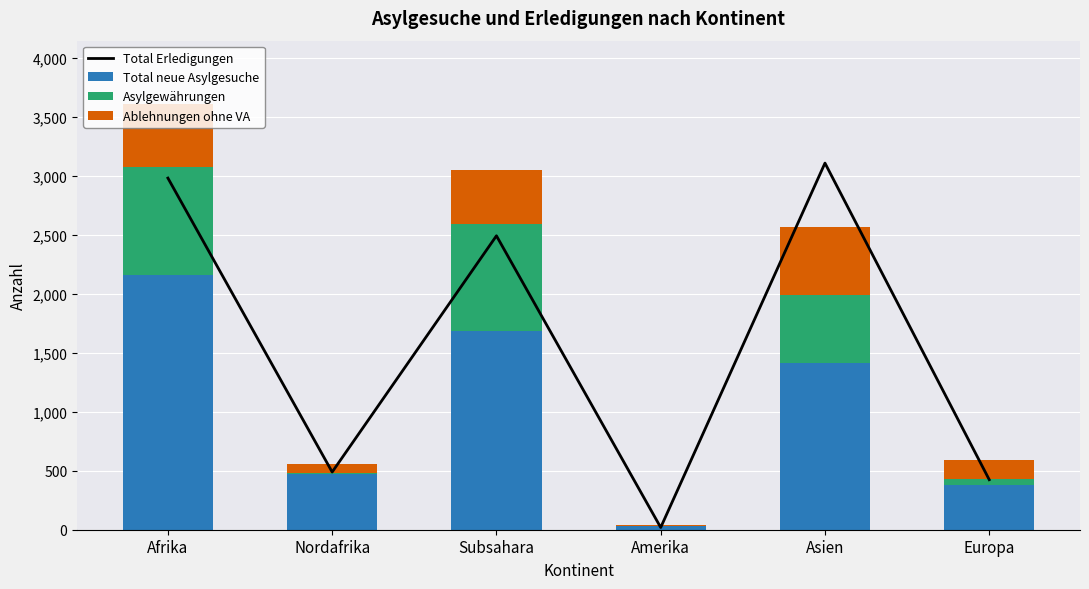

List the series in order of their peak value, lowest first.

Ablehnungen ohne VA, Asylgewährungen, Total neue Asylgesuche, Total Erledigungen